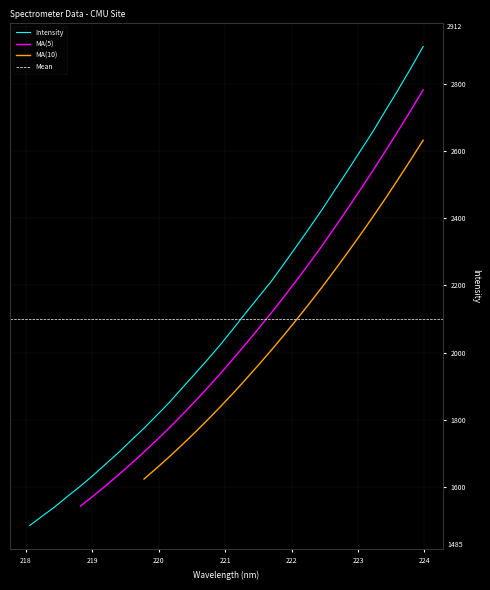

What is the label of the 8th point from the left?

219.3979